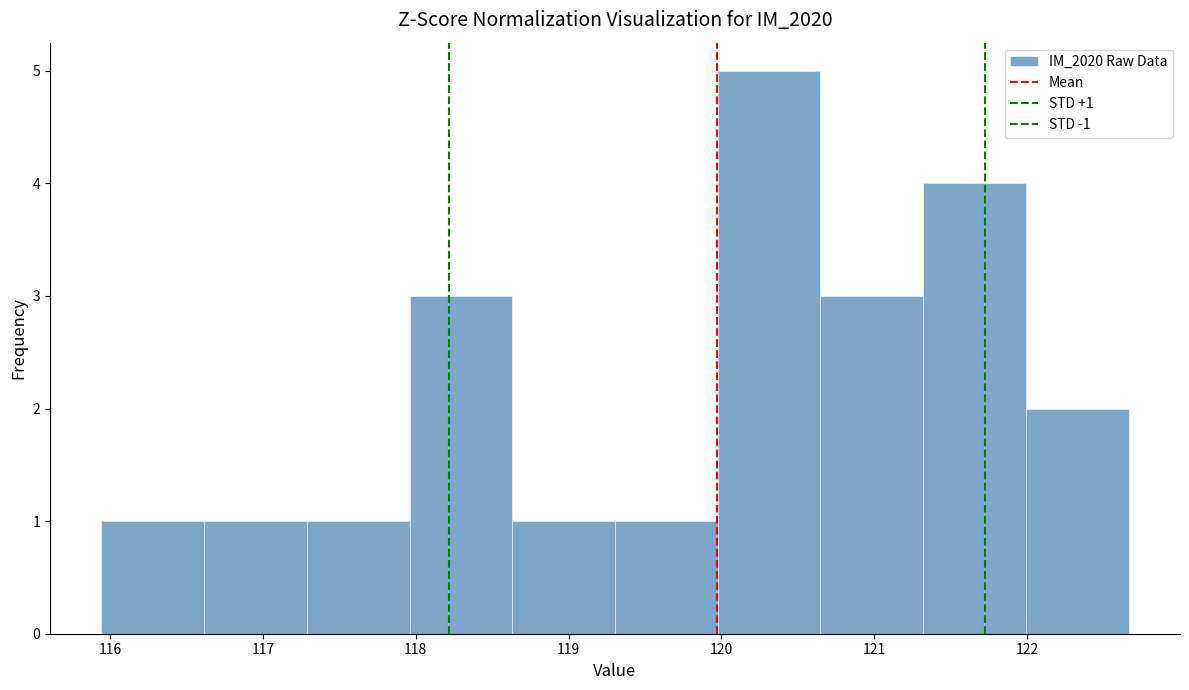

Which range on the x-axis has the tallest bar?

120.0 to 120.6